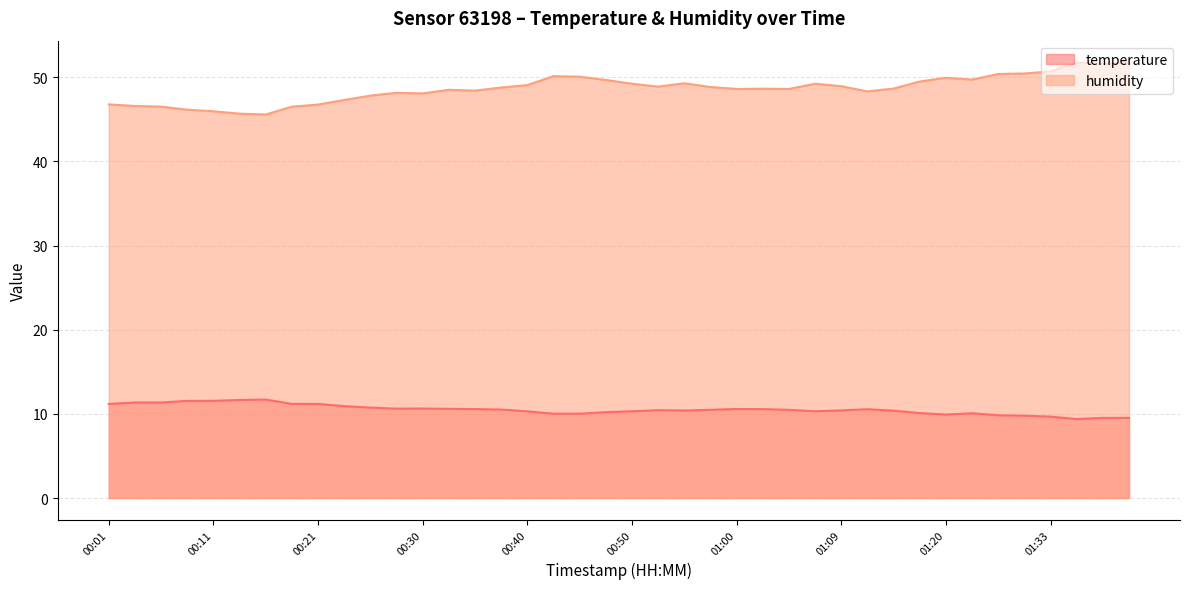

Which category has the lowest value in the temperature series?

01:46